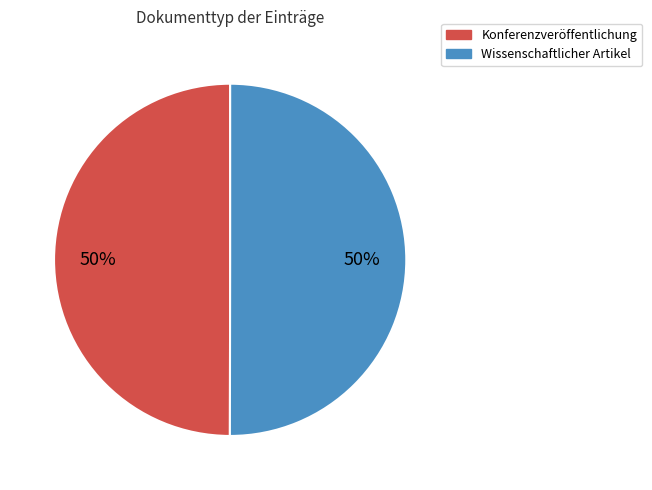

The Wissenschaftlicher Artikel slice represents 50% of the pie. True or false?

True